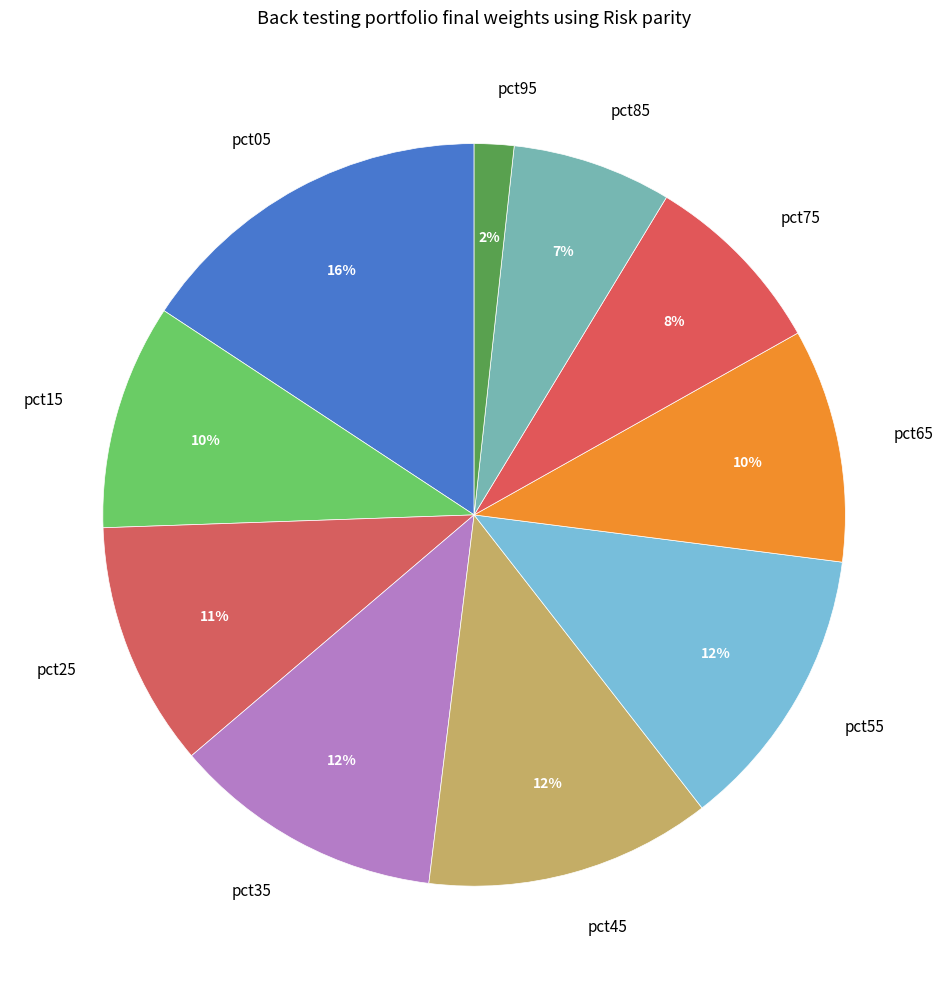

Is it true that pct05 is 1% of the pie?

False